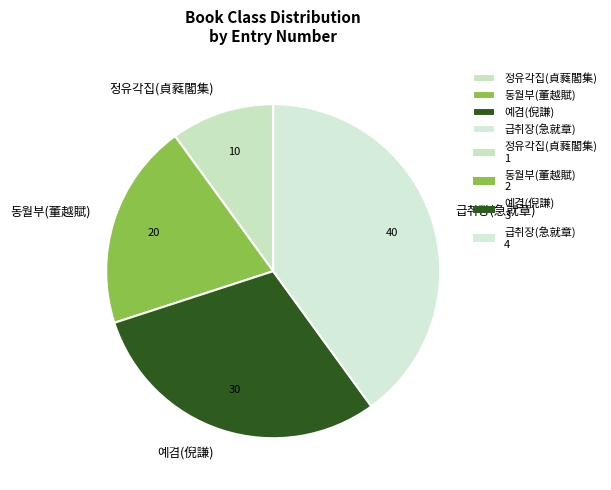

Which has a higher value, 동월부(董越賦) or 정유각집(貞蕤閣集)?

동월부(董越賦)